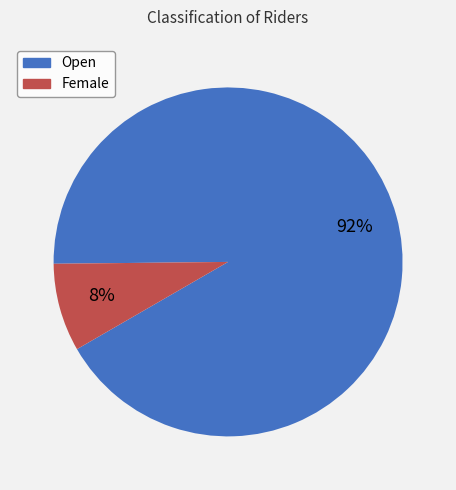

What percentage is the Female slice, to the nearest percent?

8%